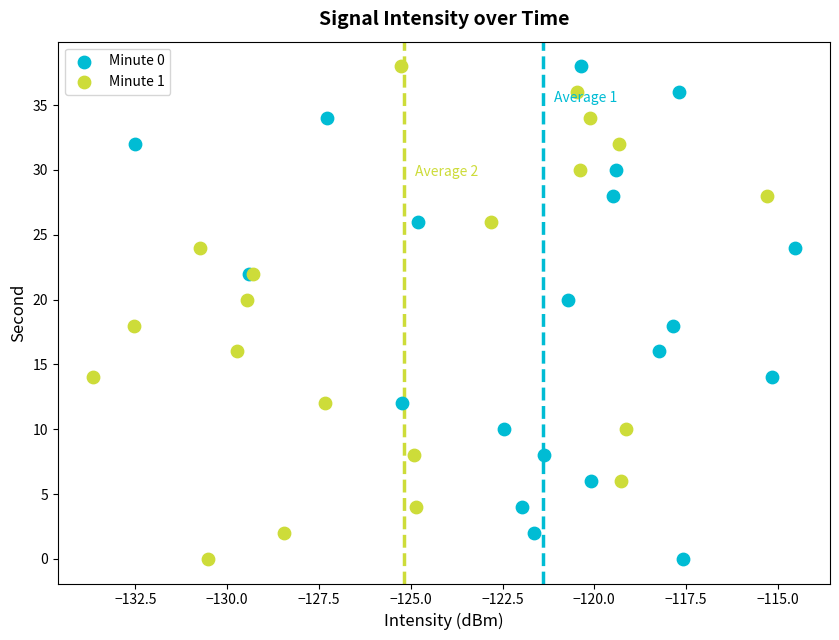

What are all the series names shown in the legend?

Minute 0, Minute 1